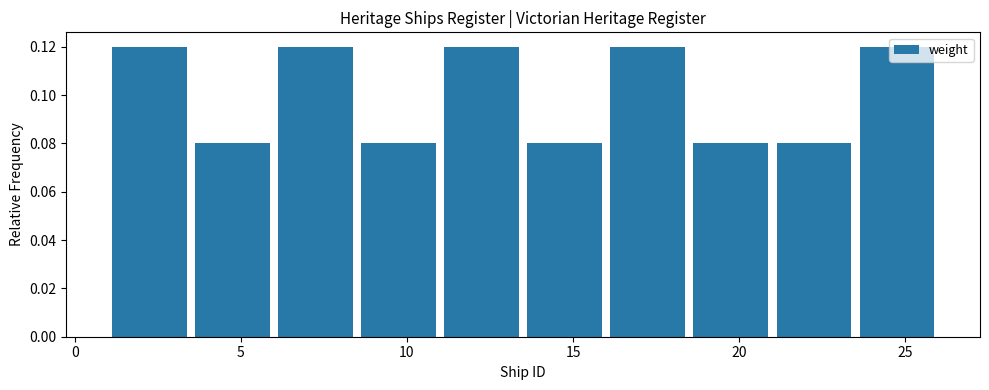

What is the height of the bar covering 6.0 to 8.5 on the x-axis? The values are not printed on the chart, so give them approximately, as read against the axis.

0.12